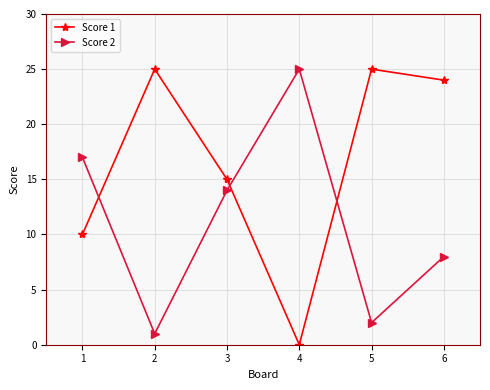

Rank the series at 4 from highest to lowest value.

Score 2, Score 1